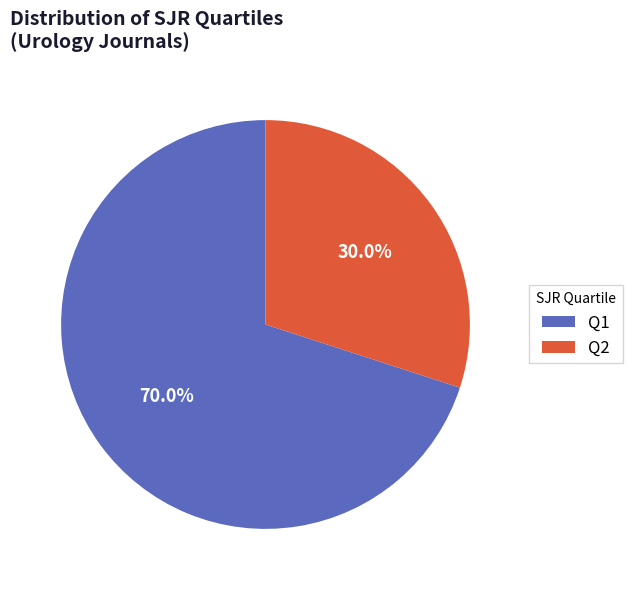

How many slices are in this pie chart?

2